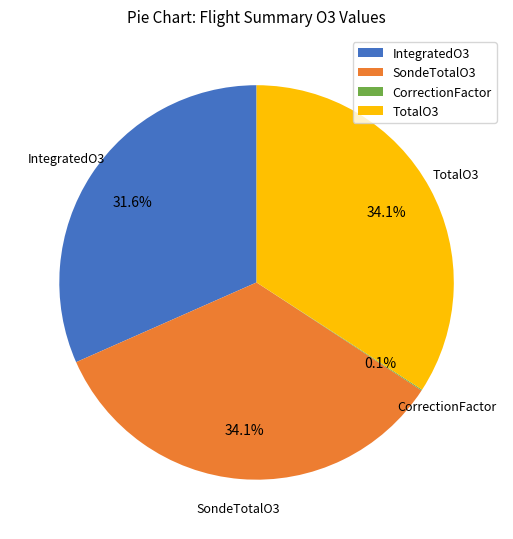

To the nearest percent, what portion does IntegratedO3 represent?

32%